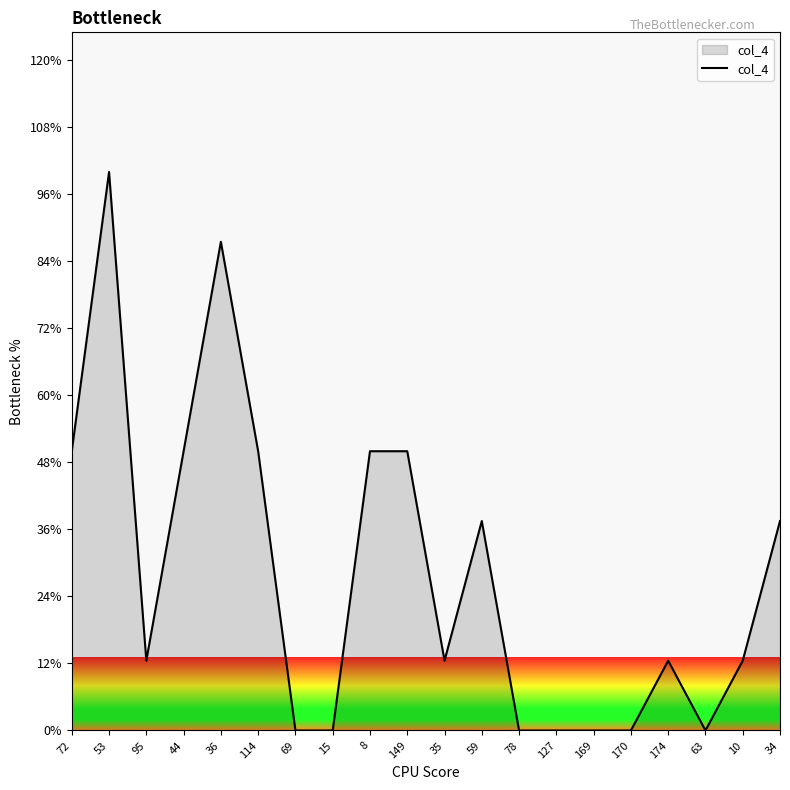

Reading left to right, transcribe all the data shown in this chart.

50.0	100.0	12.5	50.0	87.5	50.0	0.0	0.0	50.0	50.0	12.5	37.5	0.0	0.0	0.0	0.0	12.5	0.0	12.5	37.5